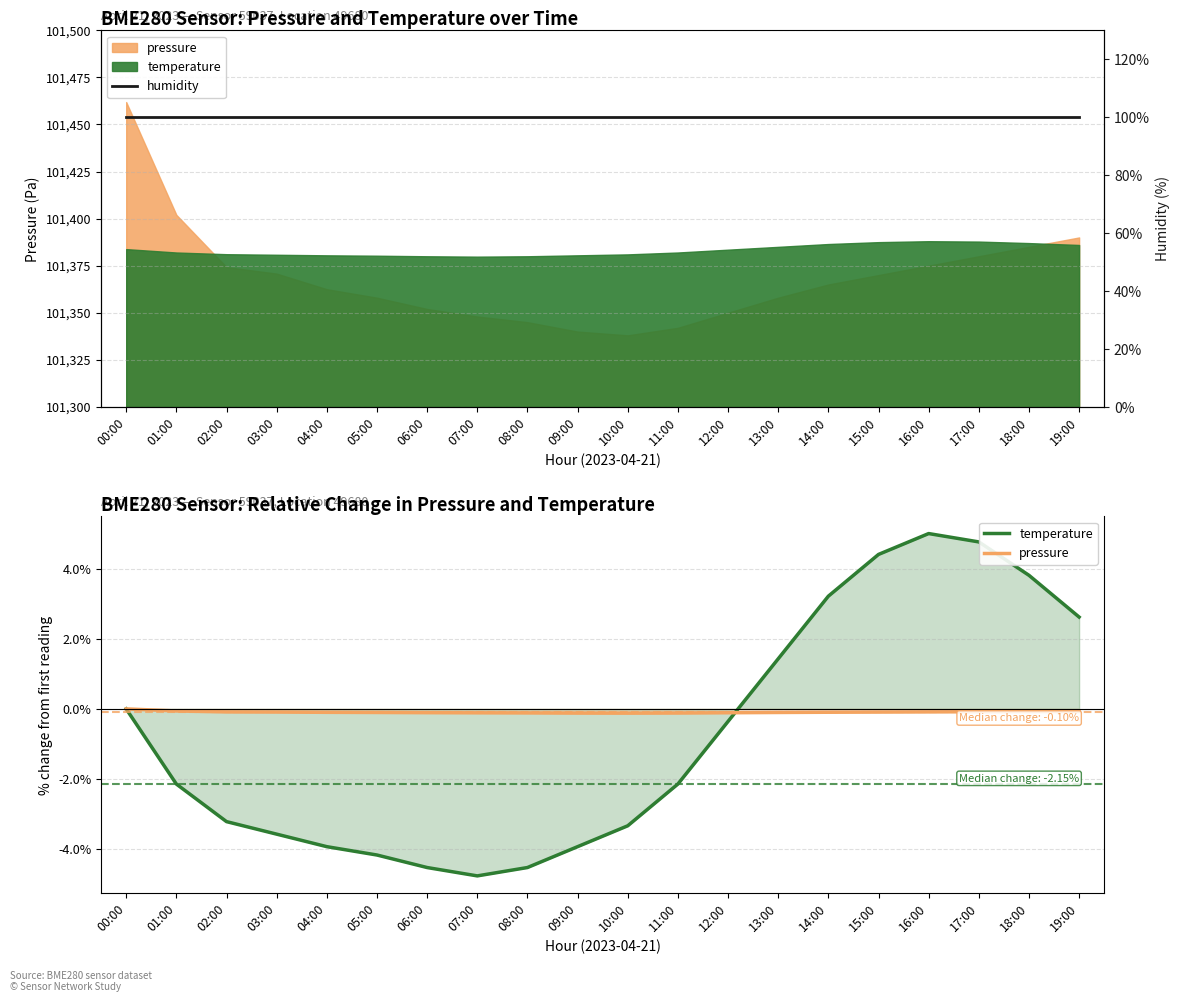

What position from the left is 14:00?

15